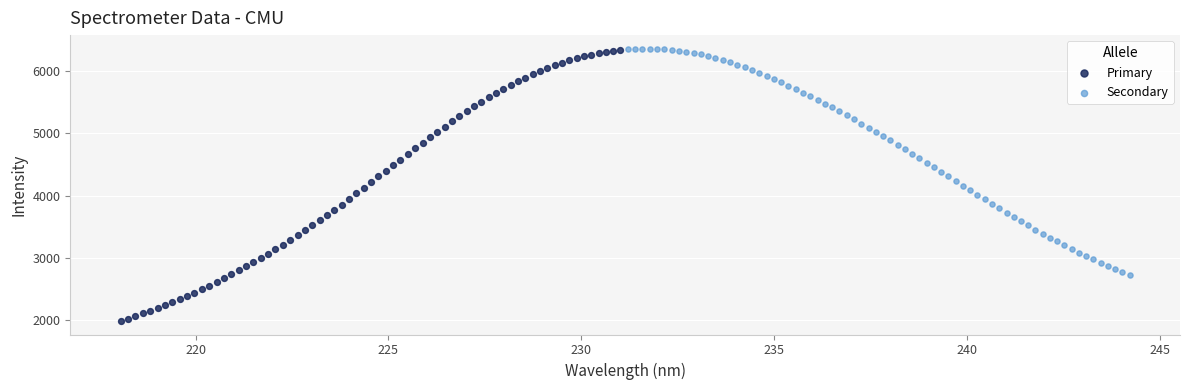

Which series contains the lowest Y value?

Primary